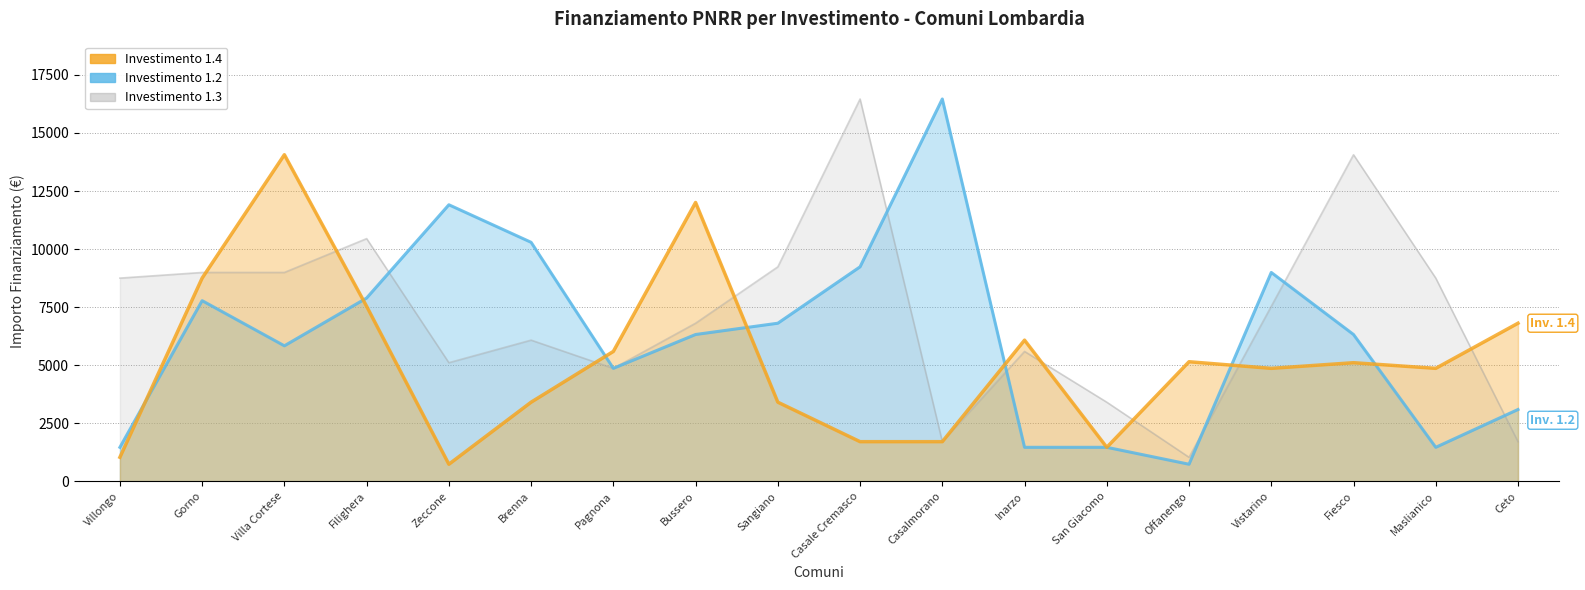

Where do 1.2 and 1.3 first cross each other?

Filighera and Zeccone